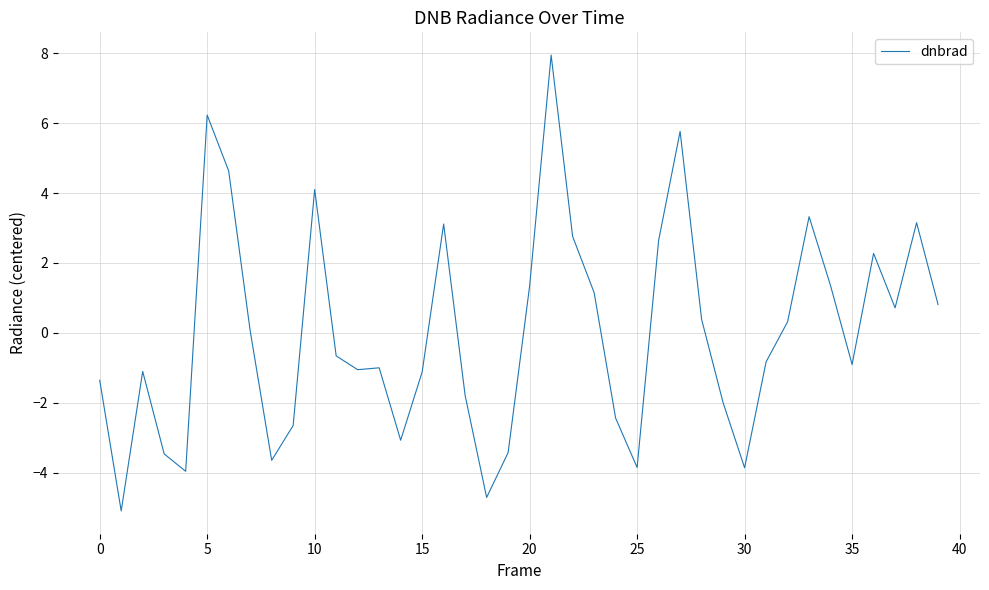

What is the smallest value displayed?

-5.1